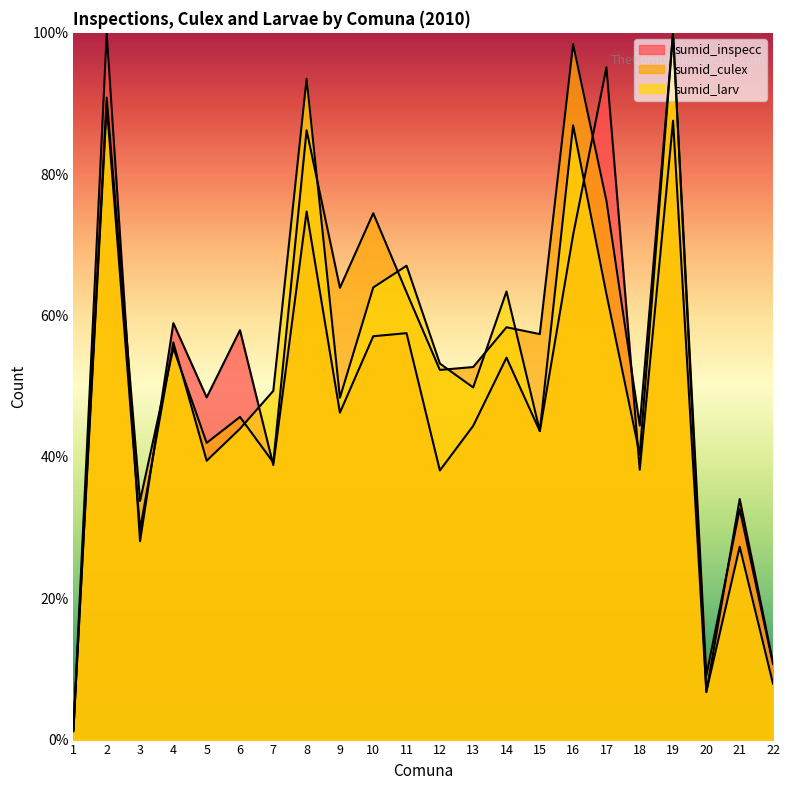

What value does the sumid_larv series have at 14?

63.4